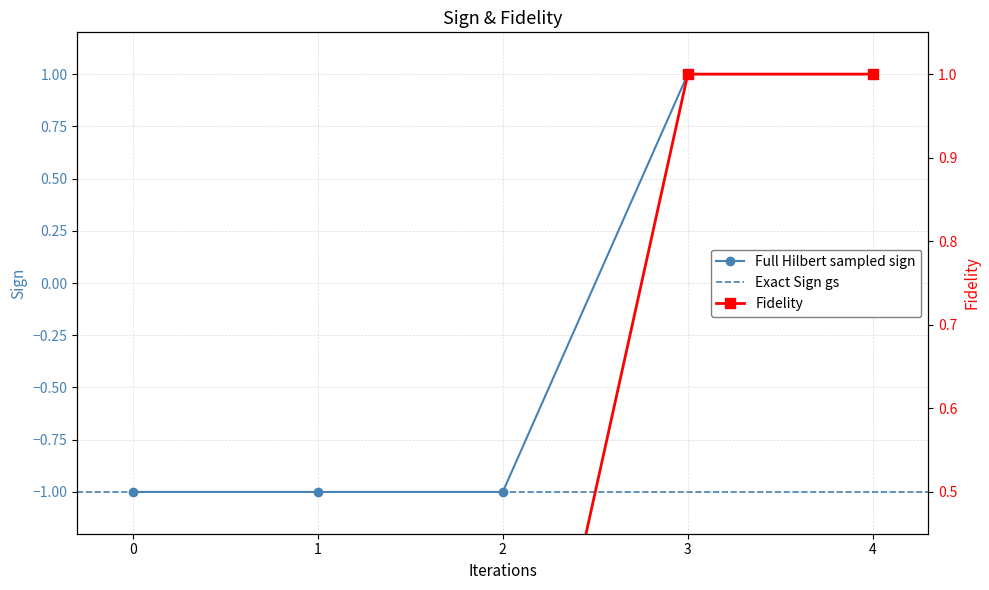

The Full Hilbert sampled sign series shows -1 at 1. True or false?

True